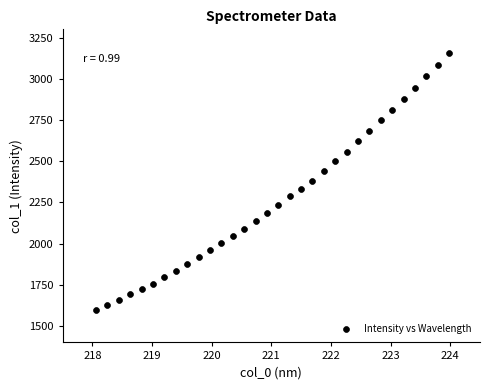

What is the range of Y values (max minus min)?

1562.3